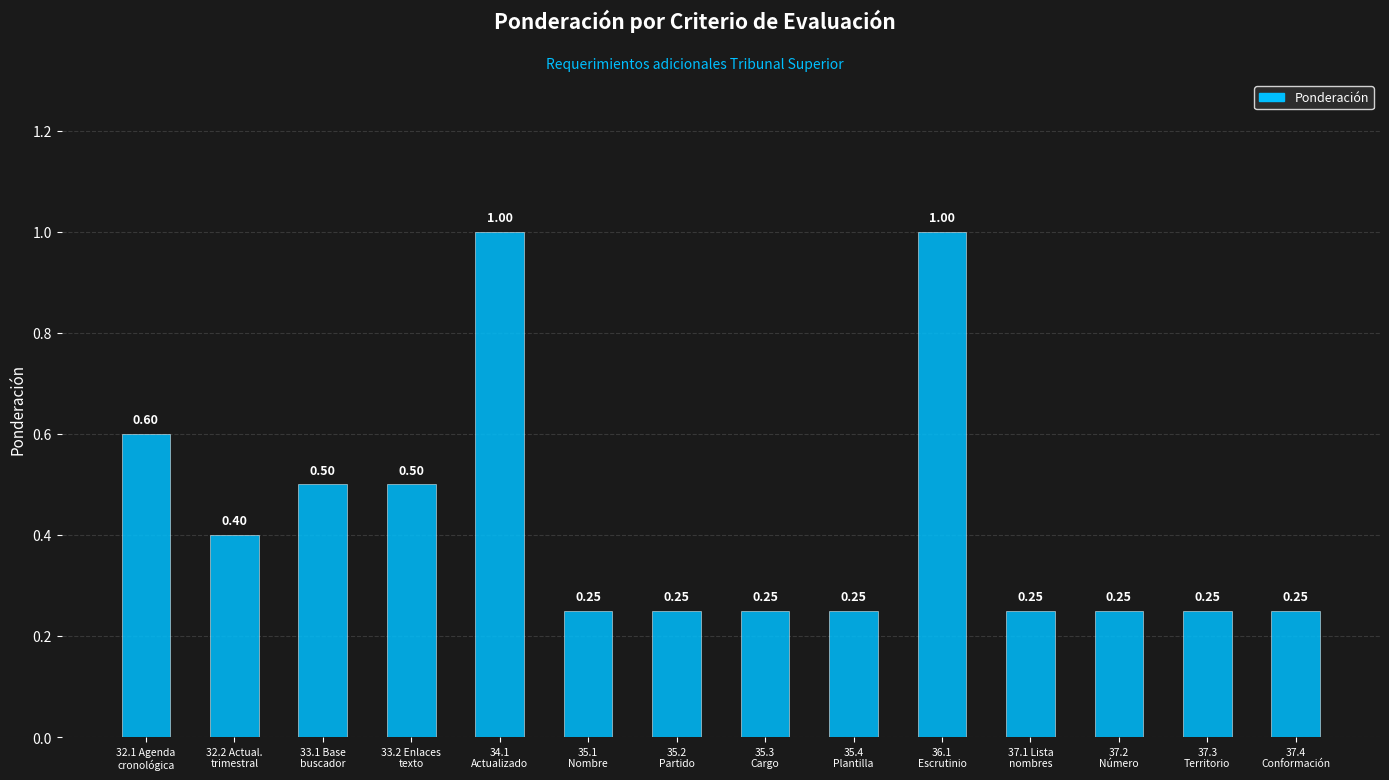

What is the difference between the maximum and second lowest values?

0.8